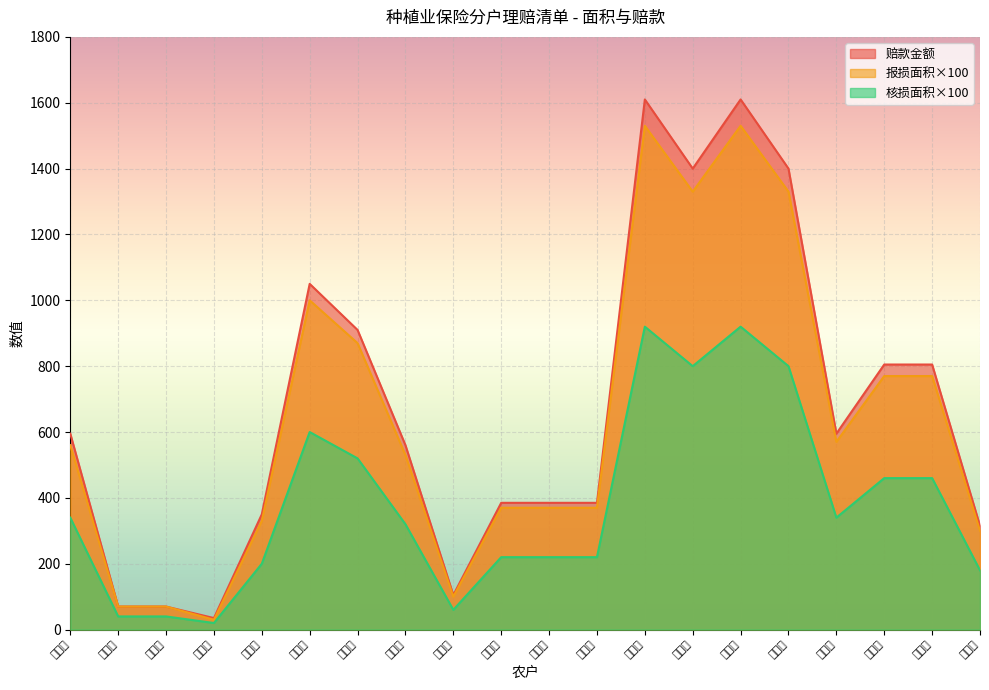

The 核损面积 series shows 385.0 at 俸贵忠. True or false?

True